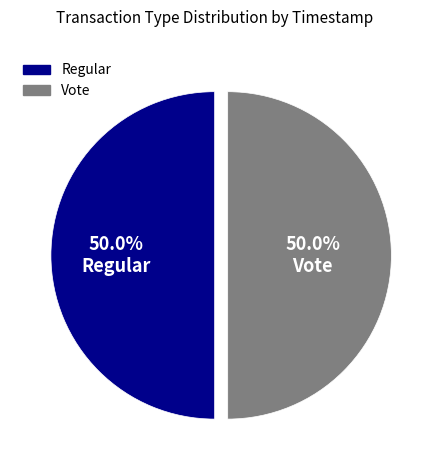

Combined, do Vote and Regular account for over 50%?

Yes